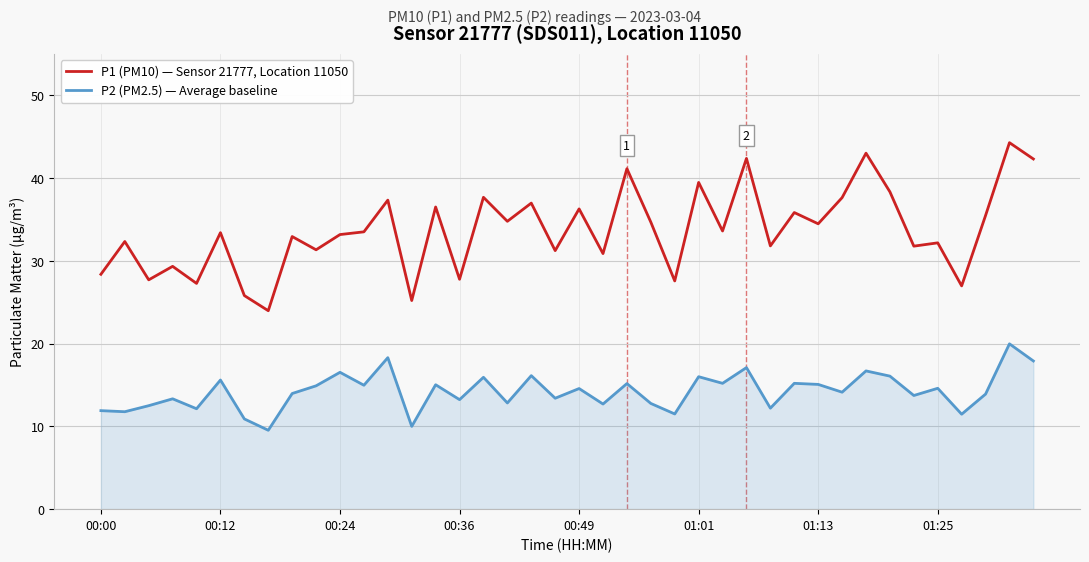

Which series has the largest total across all categories?

P1 (PM10) — Sensor 21777, Location 11050